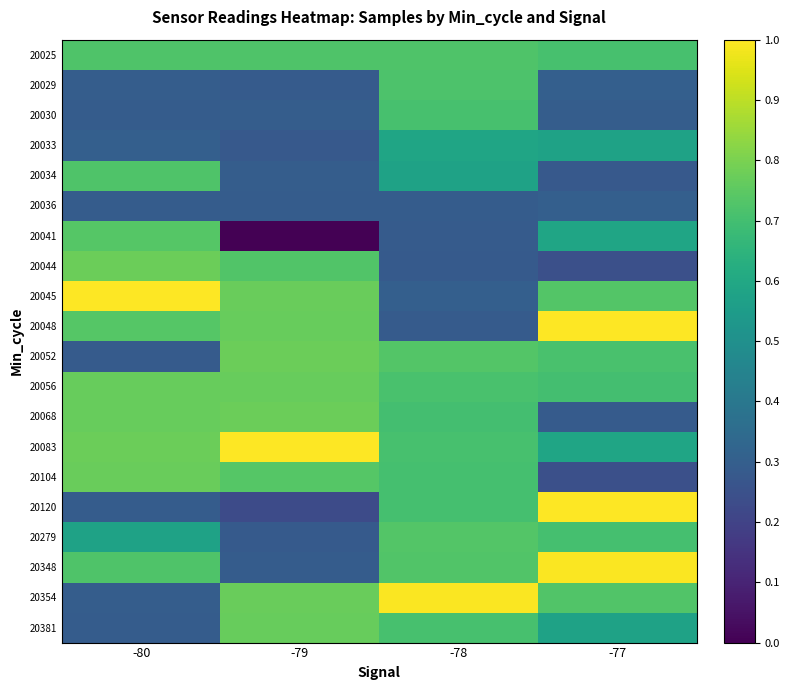

What is the total value across all series at -79?

10.8